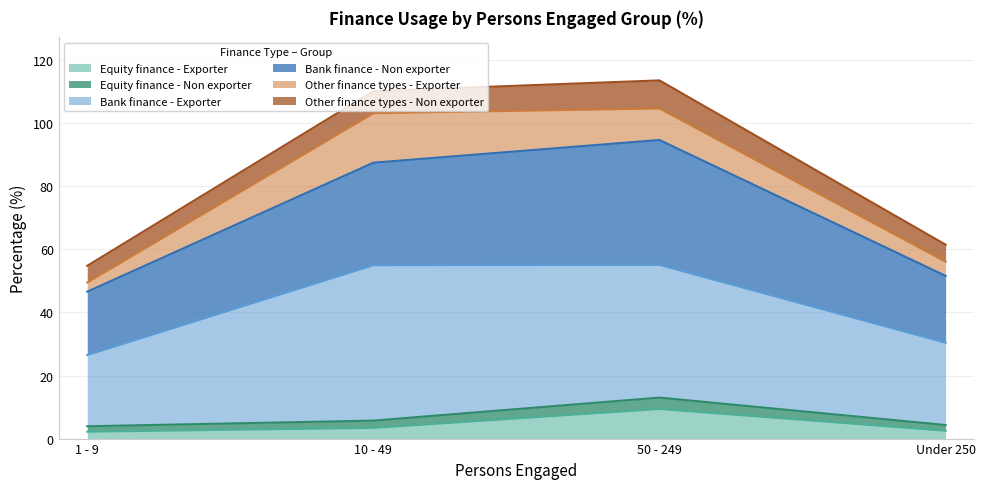

True or false: Equity finance - Exporter has a value of 2.2 at 1 - 9.

True